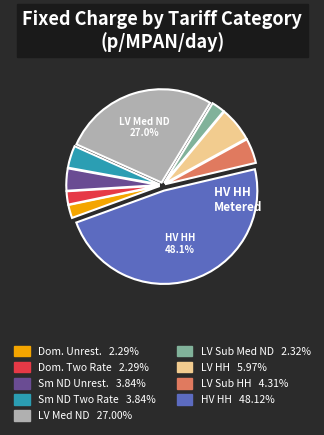

How many segments does this pie chart have?

9